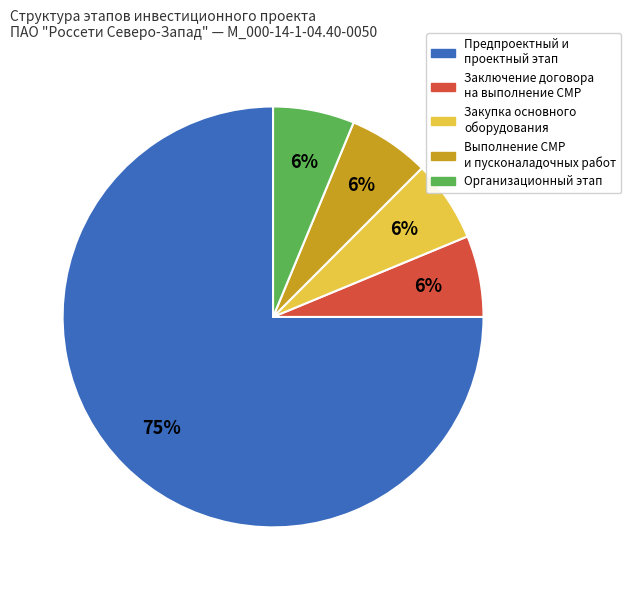

Does any single category account for the majority?

Yes